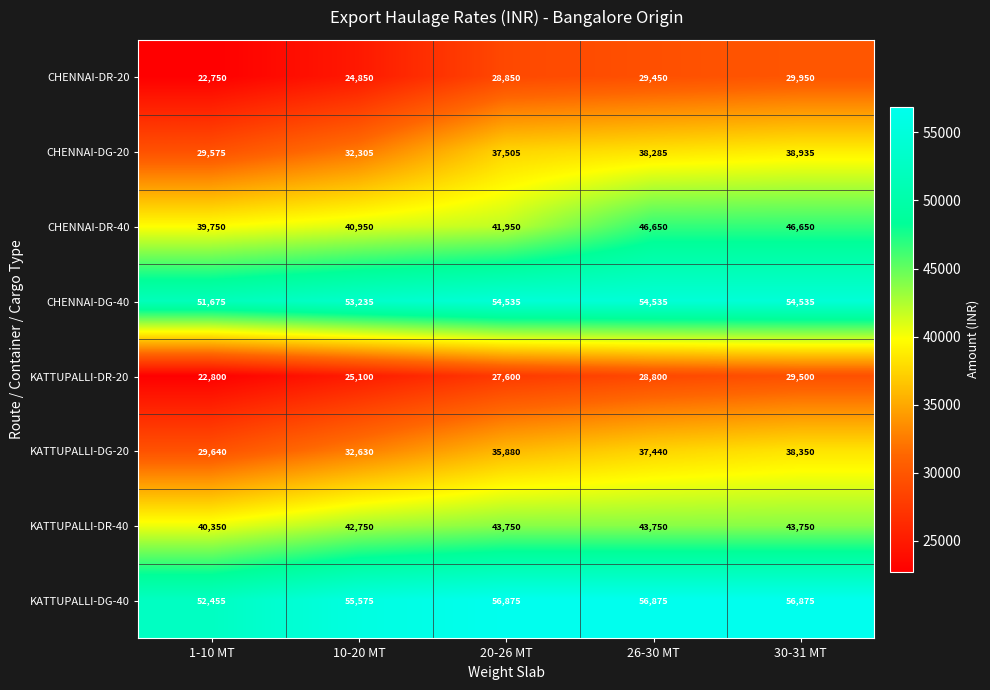

True or false: CHENNAI-DG-20 has a value of 62532 at 26-30 MT.

False